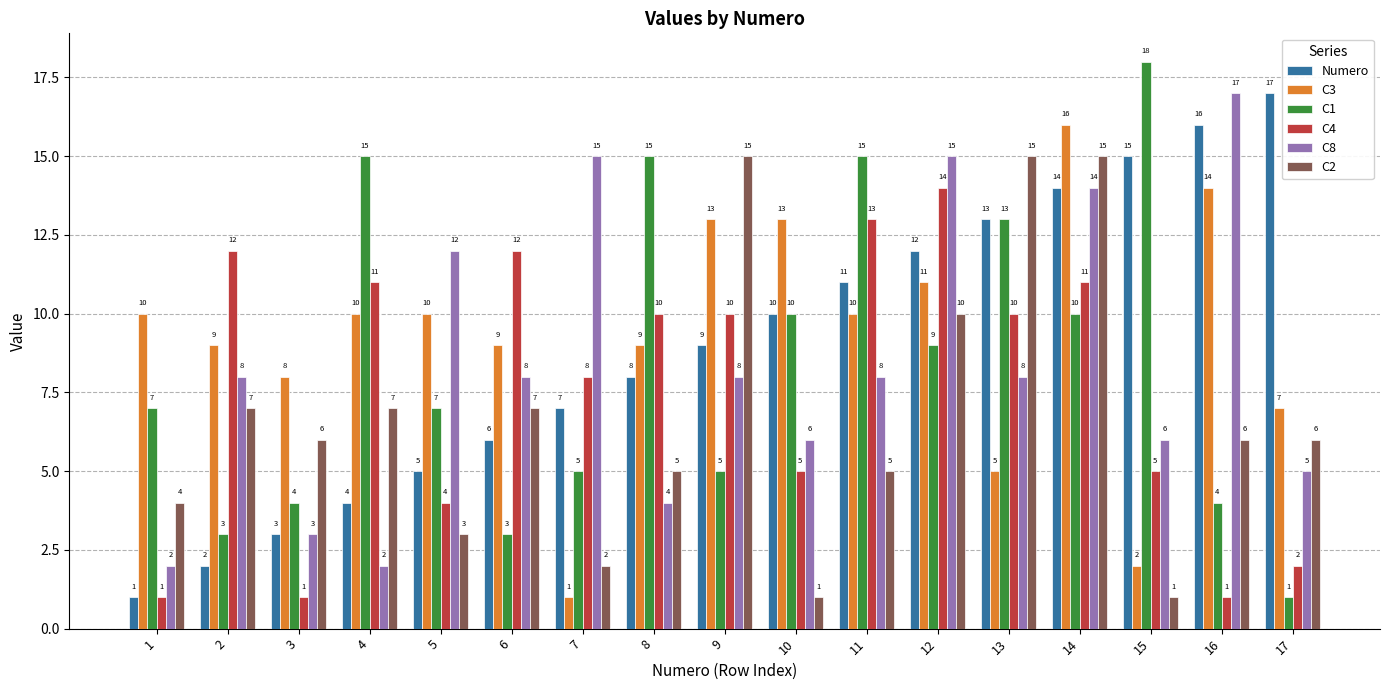

What is the value of the Numero bar at the 1st from the left?

1